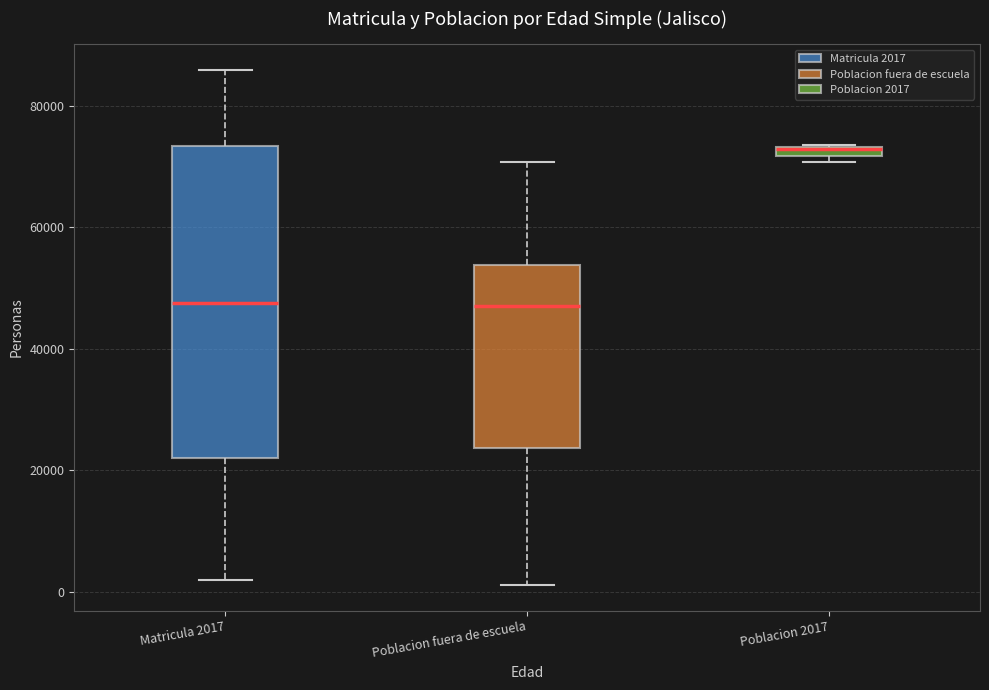

Where does the upper whisker of the box for Poblacion fuera de escuela end on the y-axis? The values are not printed on the chart, so give them approximately, as read against the axis.

70000